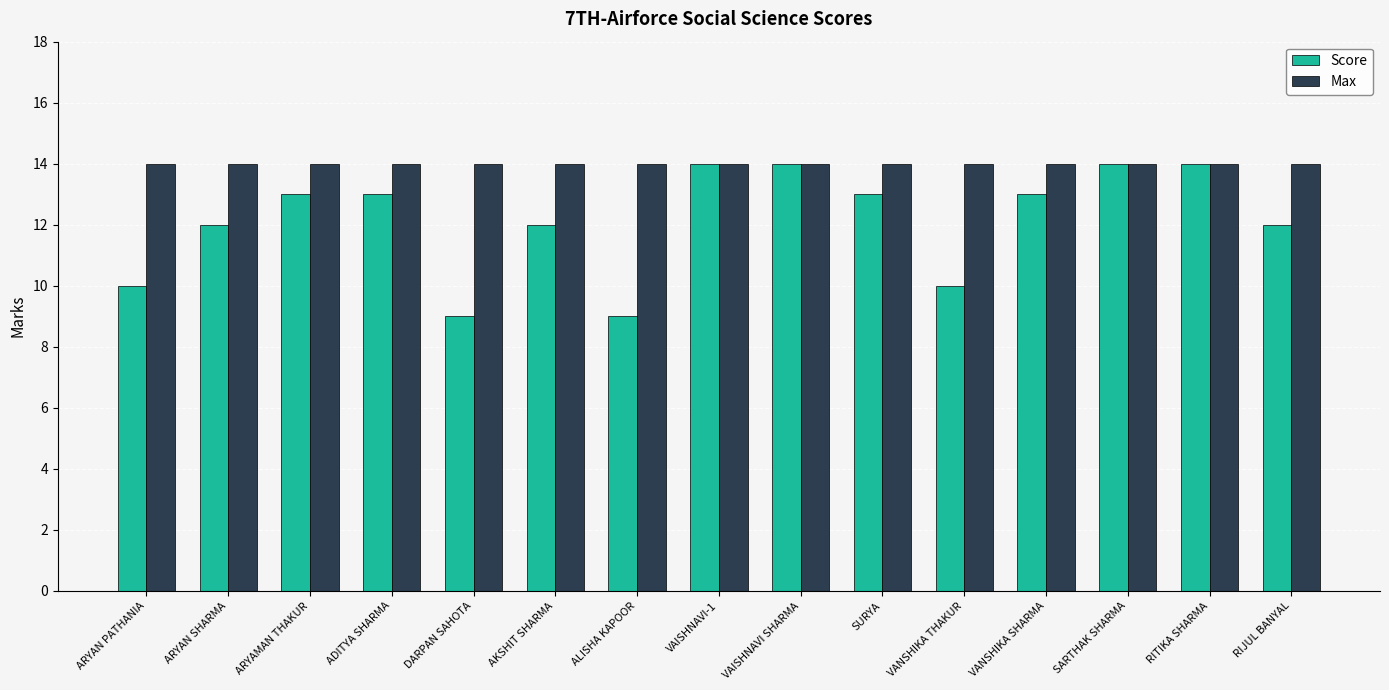

Is the value of Max at ALISHA KAPOOR greater than the value of Score at DARPAN SAHOTA?

Yes